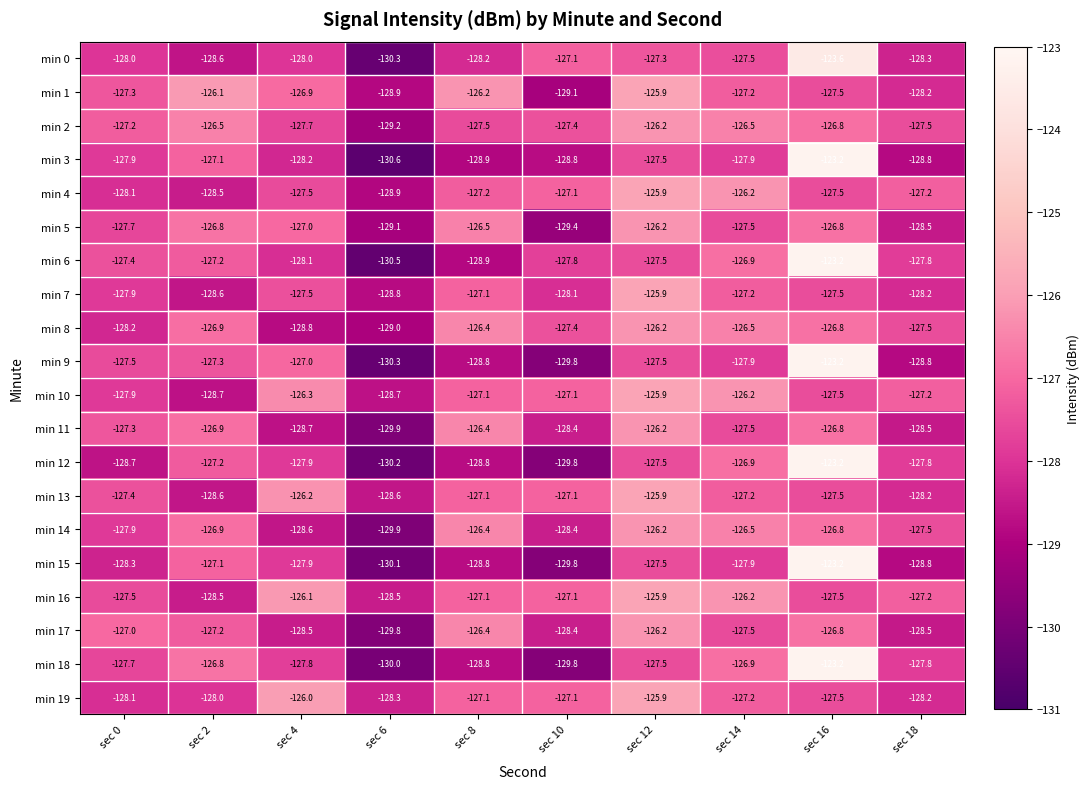

At which category is the sum across all series the highest?

sec 16